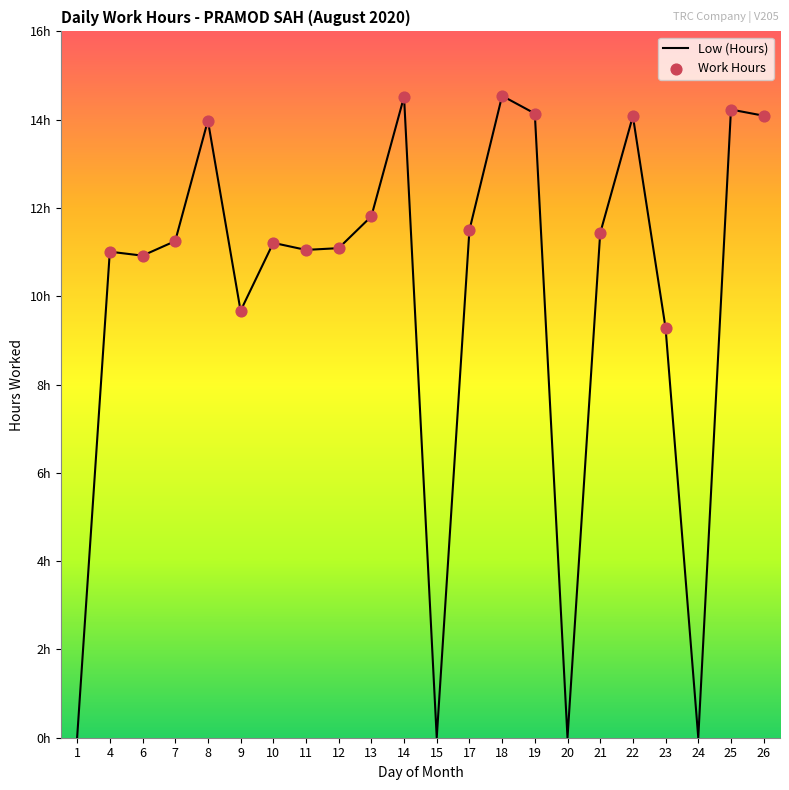

Which has a higher value, 7 or 24?

7